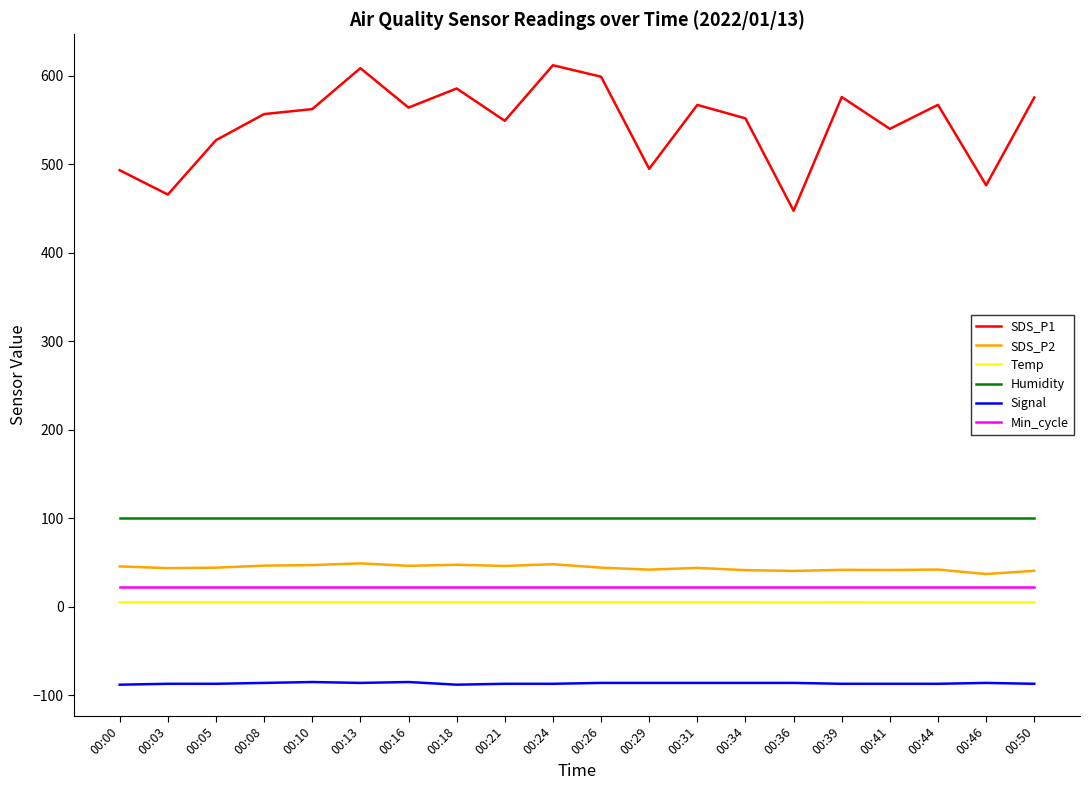

True or false: Min_cycle and Humidity cross at least once.

False